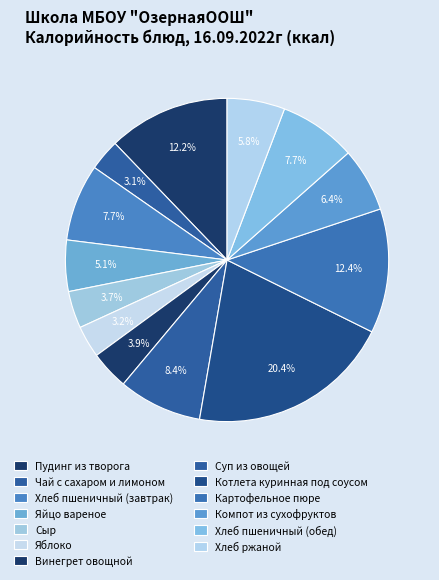

How many segments does this pie chart have?

13